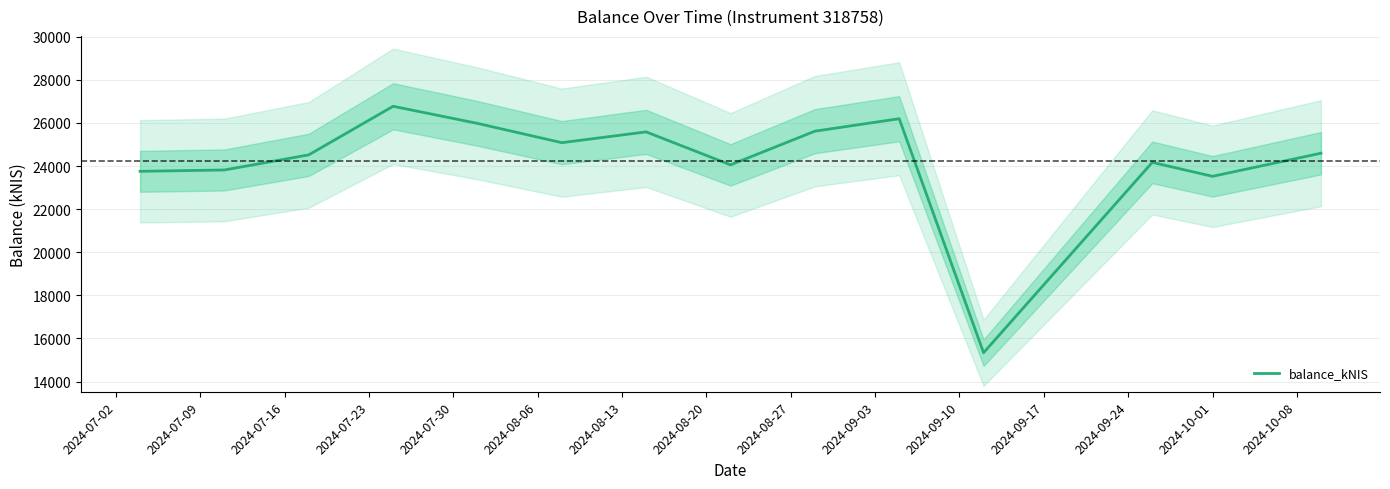

What is the lowest value of the balance_kNIS series?

15338.7